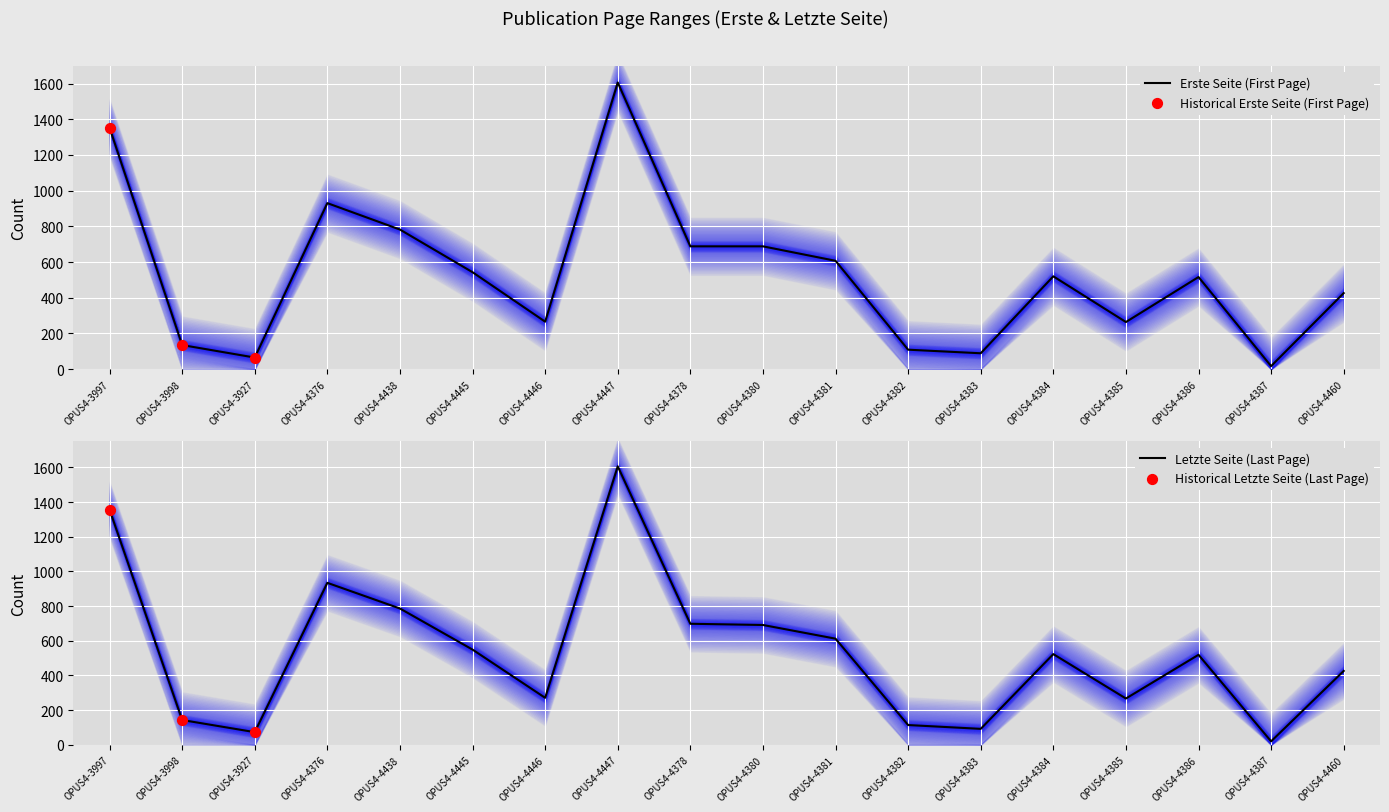

Is the value of Erste Seite at OPUS4-4381 greater than the value of Letzte Seite at OPUS4-4381?

No